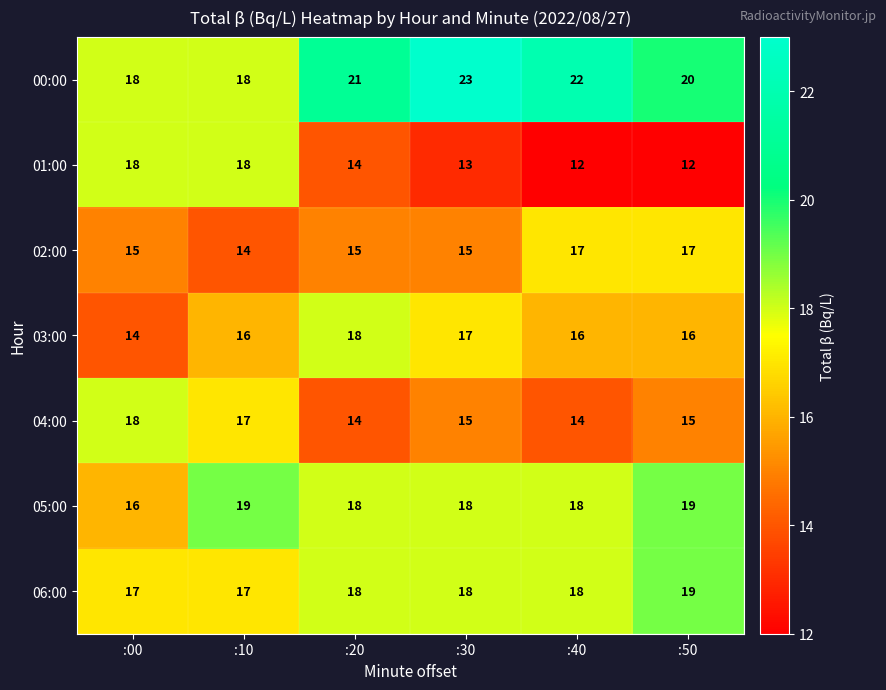

Is the value of 01:00 at :20 greater than the value of 05:00 at :30?

No